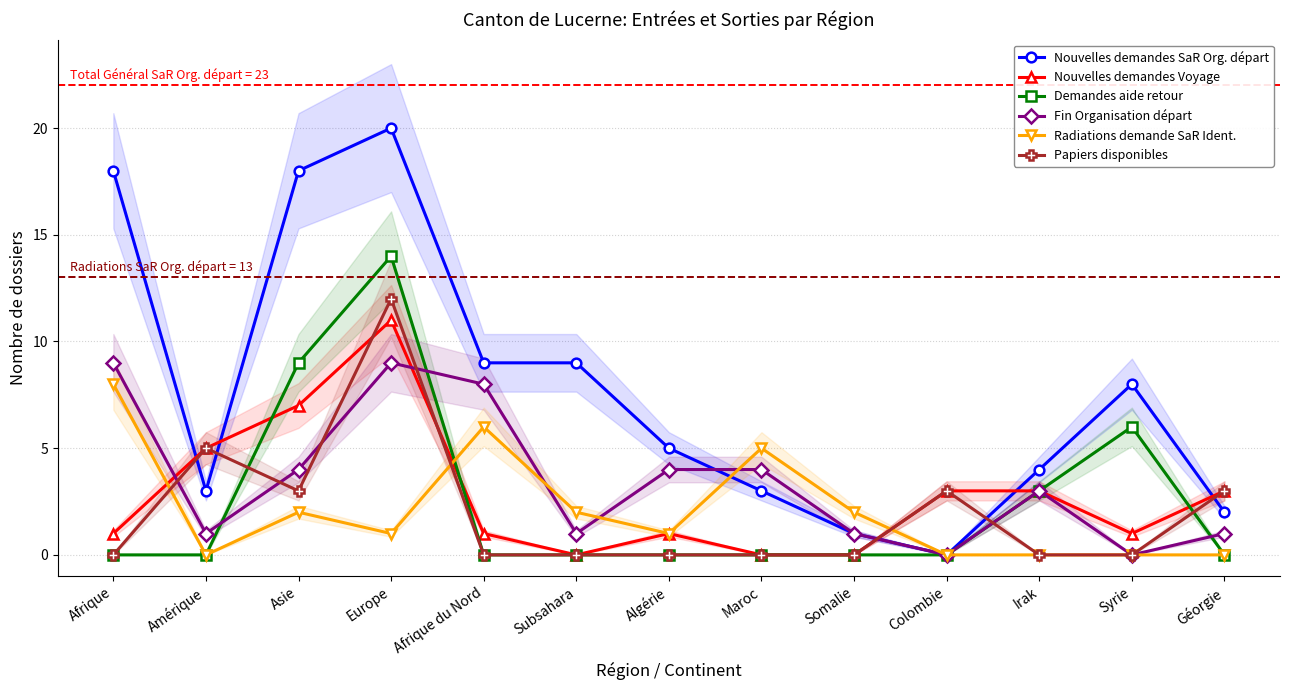

Which series has the largest range (max minus min)?

Nouvelles demandes SaR Org. départ